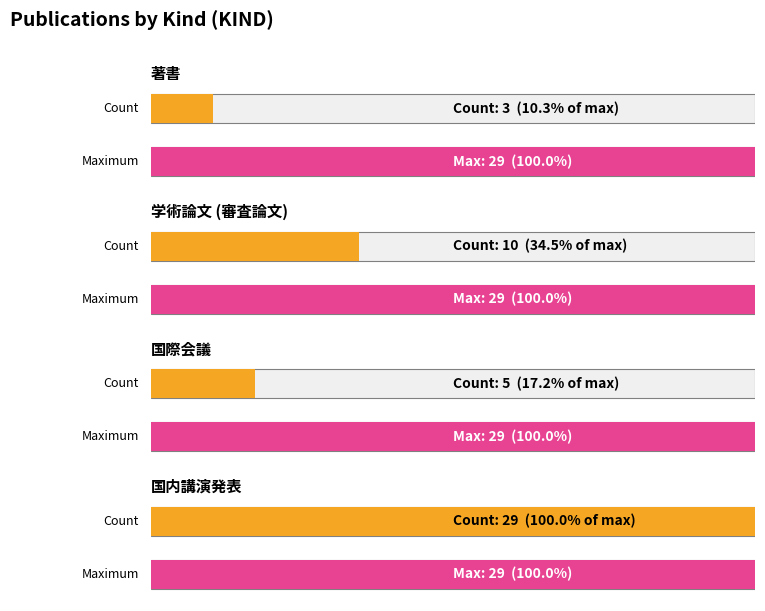

Reading left to right, extract all data points from this chart.

著書=3	学術論文 (審査論文)=10	国際会議=5	国内講演発表=29